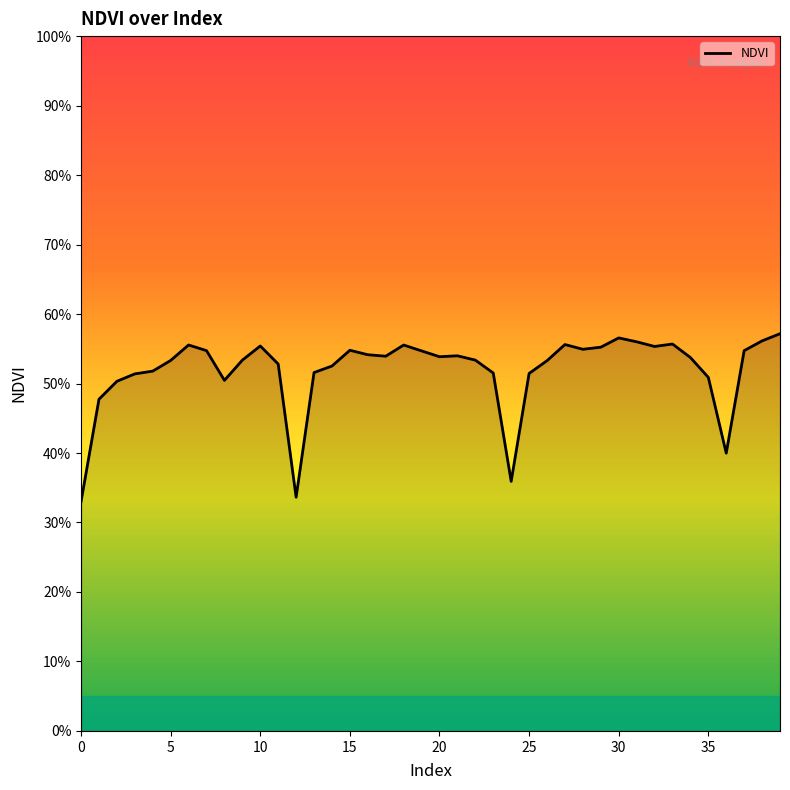

Count the values in the range 0 to 1.

40